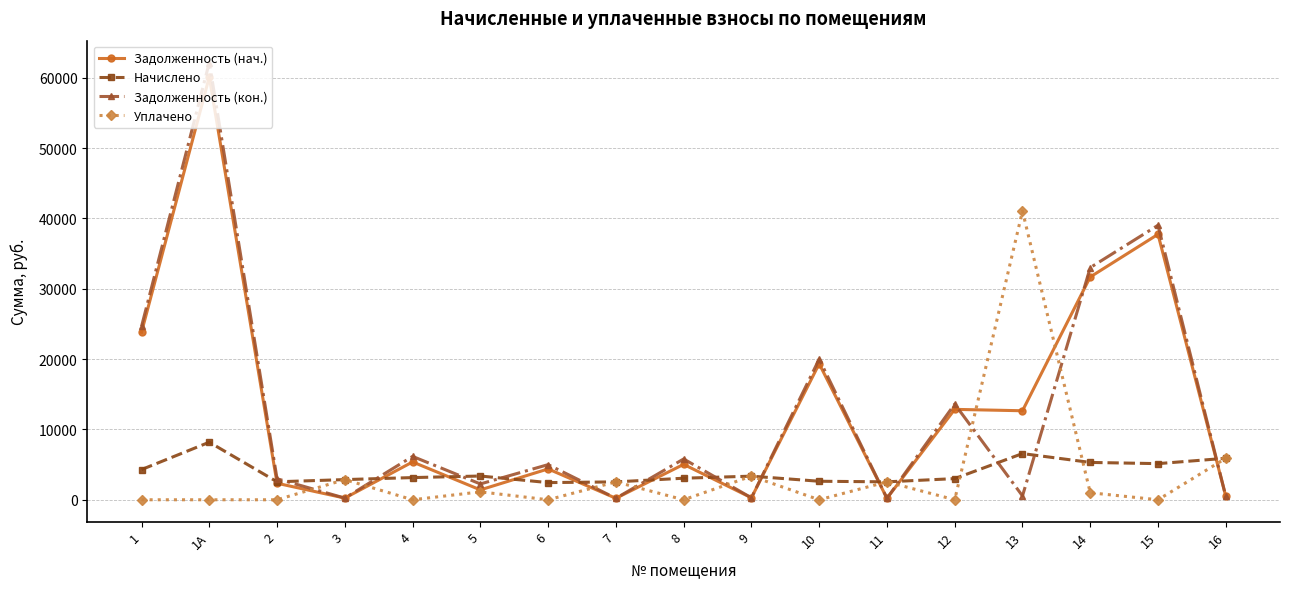

What is the total value across all series at 8?

13902.4